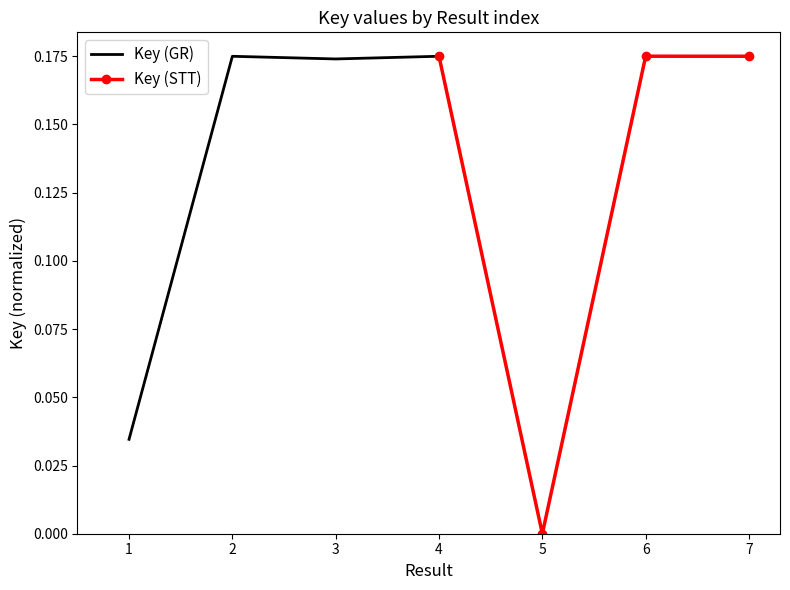

At which category does Key (GR) reach its first local valley?

3